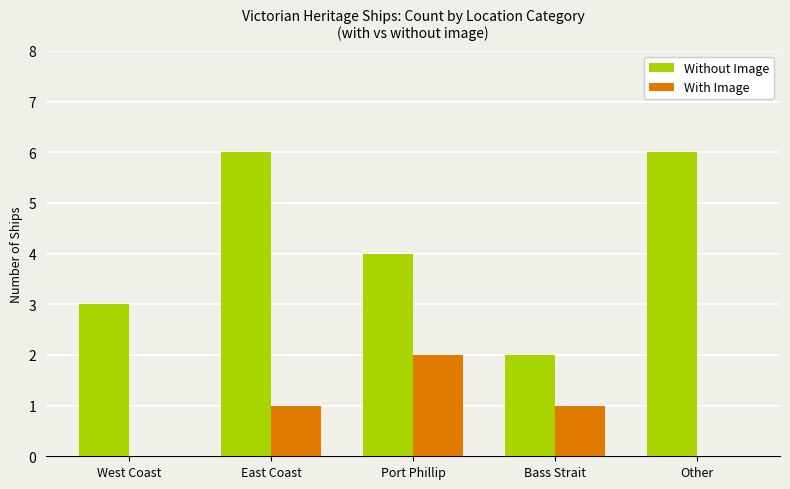

Between East Coast and Port Phillip, which series saw the biggest shift?

Without Image